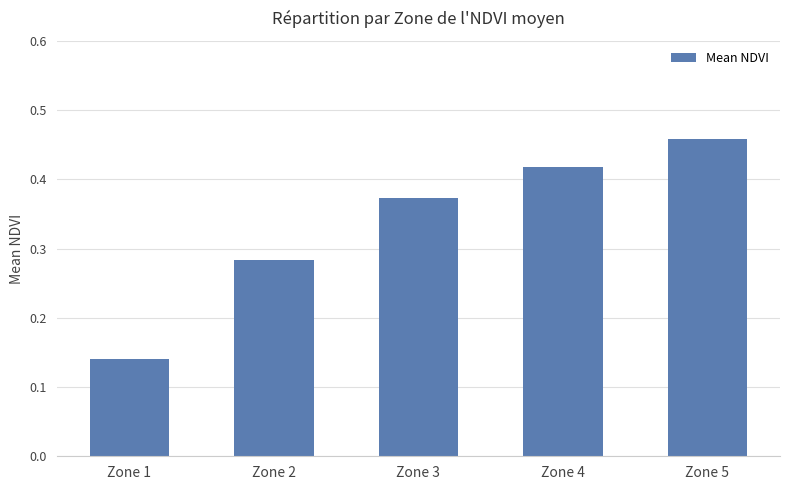

Does the chart contain stacked bars?

No